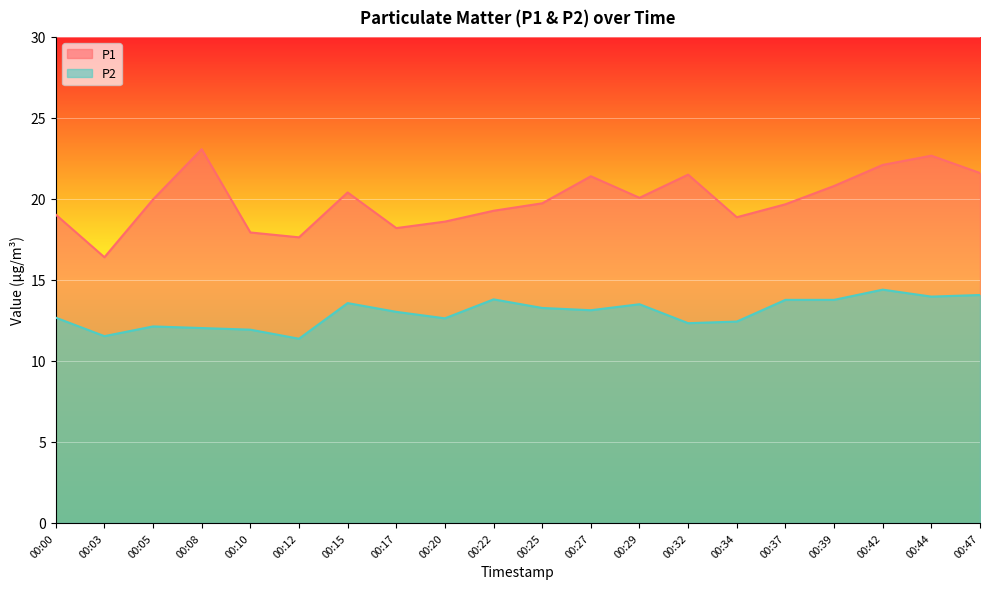

How many values in the P2 series exceed 13?

11